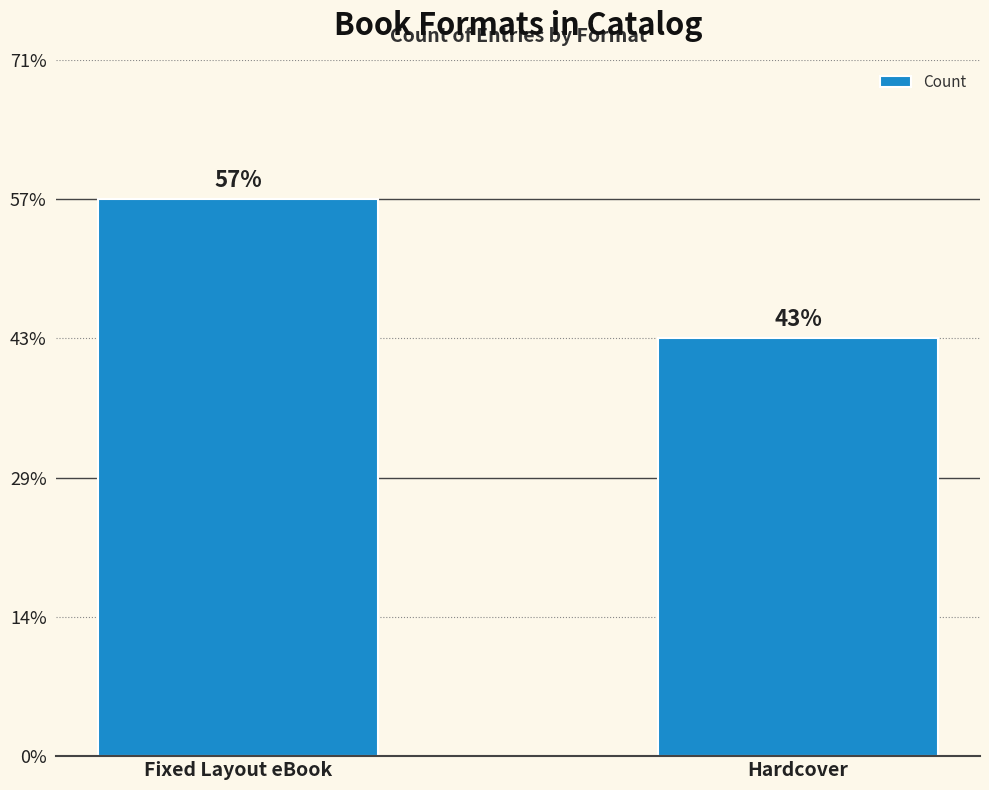

What is the label of the 2nd bar from the right?

Fixed Layout eBook